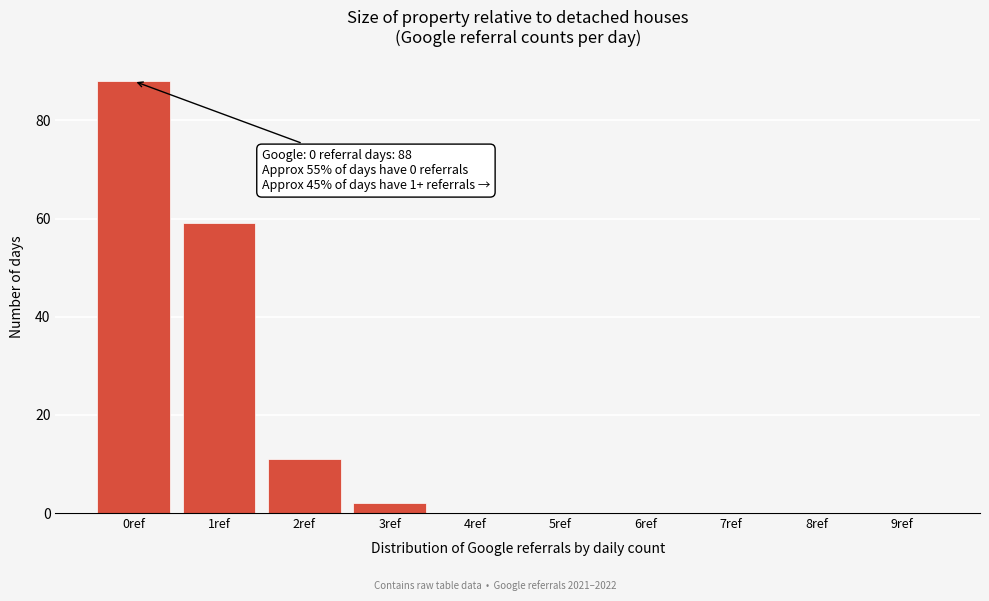

Reading left to right, extract all data points from this chart.

0ref=88	1ref=59	2ref=11	3ref=2	4ref=0	5ref=0	6ref=0	7ref=0	8ref=0	9ref=0